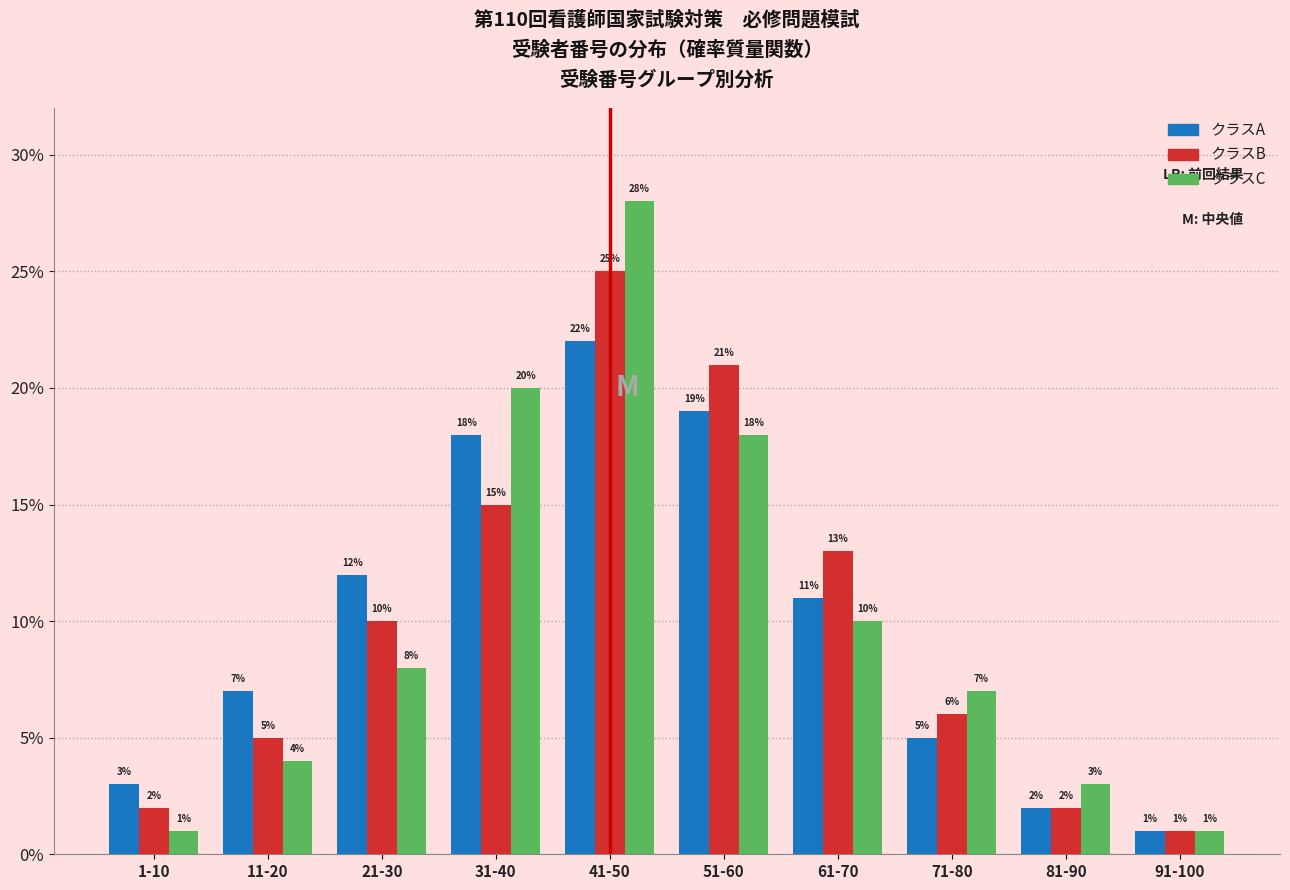

Reading left to right, transcribe all the data shown in this chart.

クラスA: 3.0	7.0	12.0	18.0	22.0	19.0	11.0	5.0	2.0	1.0
クラスB: 2.0	5.0	10.0	15.0	25.0	21.0	13.0	6.0	2.0	1.0
クラスC: 1.0	4.0	8.0	20.0	28.0	18.0	10.0	7.0	3.0	1.0